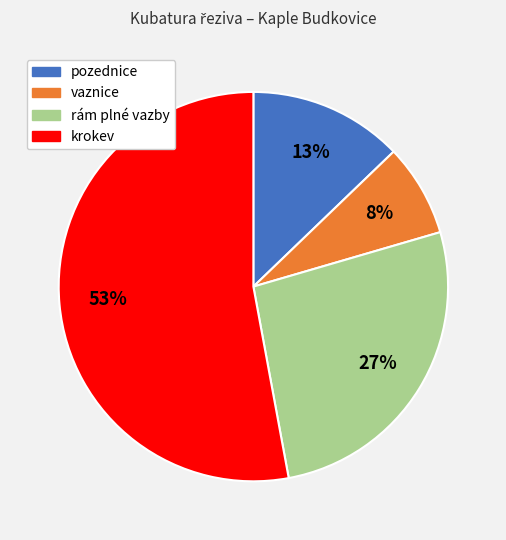

What is the smallest slice in the pie chart?

vaznice